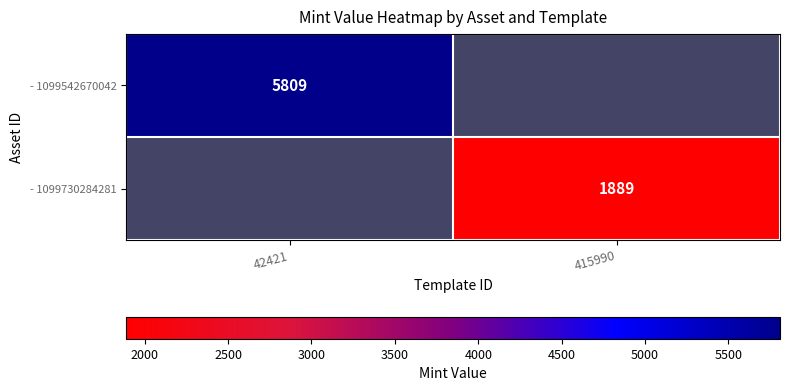

True or false: - 1099730284281 has a value of 1889 at 415990.

True